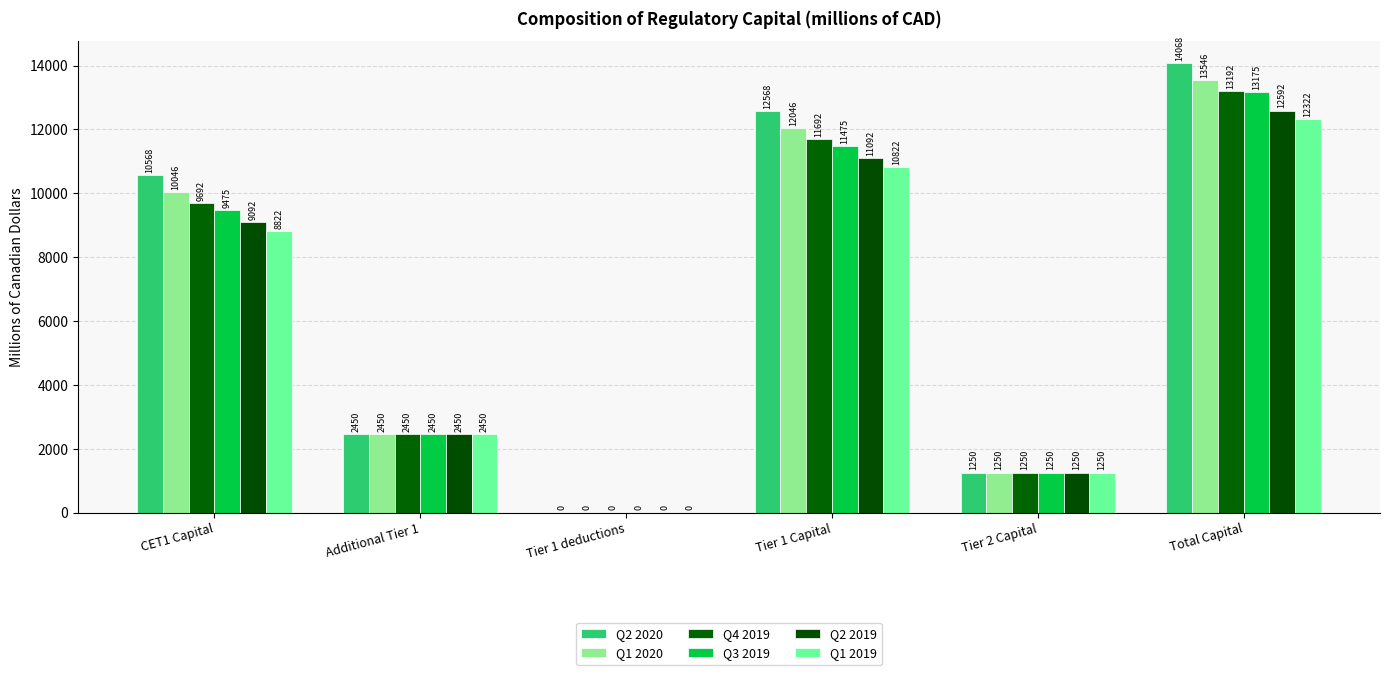

At which label does Q1 2020 first exceed 10046?

Tier 1 Capital